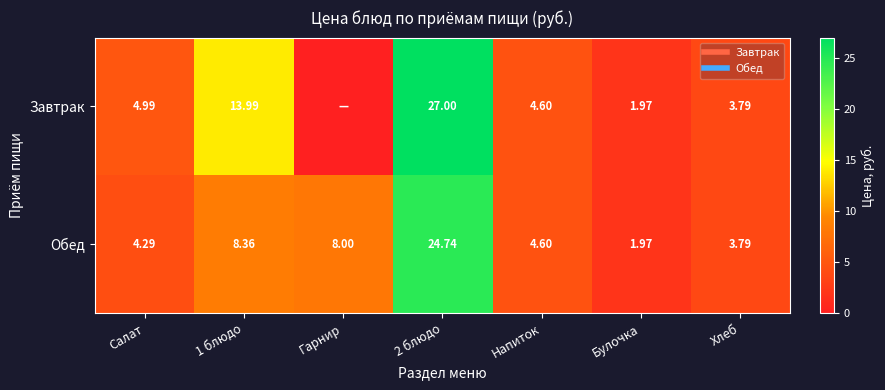

What is the sum of all Завтрак values?

56.3